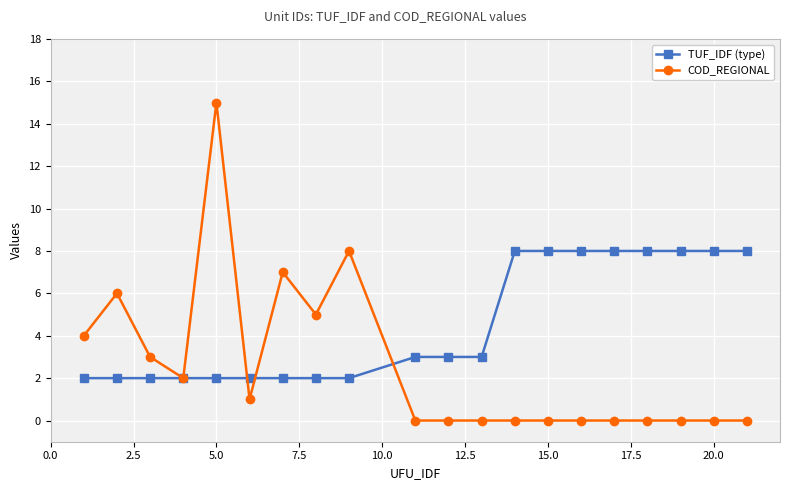

Rank the series by their average value, from lowest to highest.

COD_REGIONAL, TUF_IDF (type)